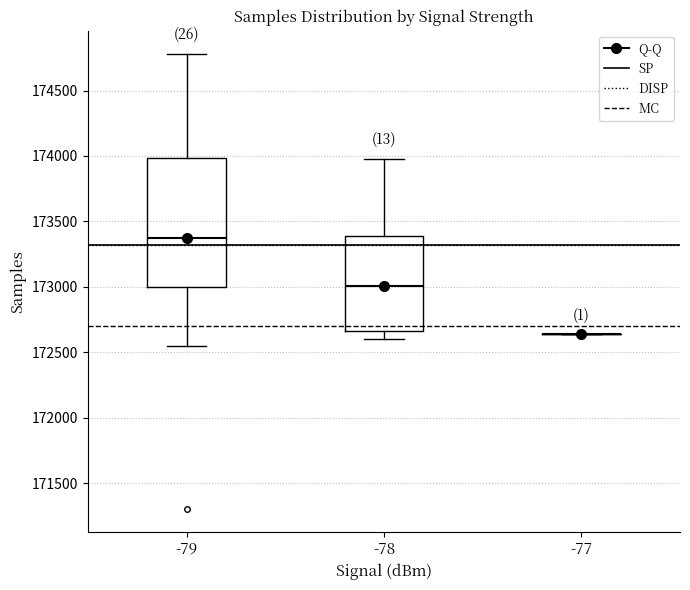

Reading left to right, read every box against the y-axis: the position of its median line, the range the box covers, and the ends of its whiskers. The values are not printed on the chart, so give them approximately, as read against the axis.

-79: median 173350, box 173000 to 174000, whiskers 172550 to 174800
-78: median 173000, box 172650 to 173400, whiskers 172600 to 174000
-77: box collapsed to a line at 172650, whiskers 172650 to 172650